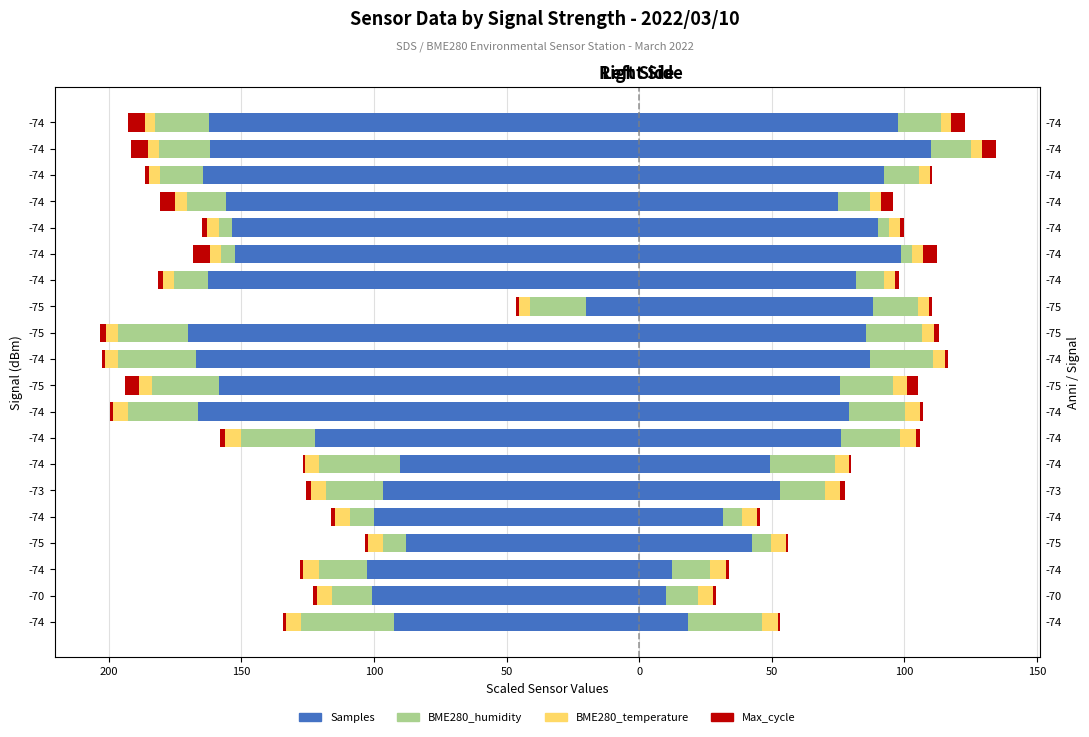

What is the total value across all series at -74?

-134.5